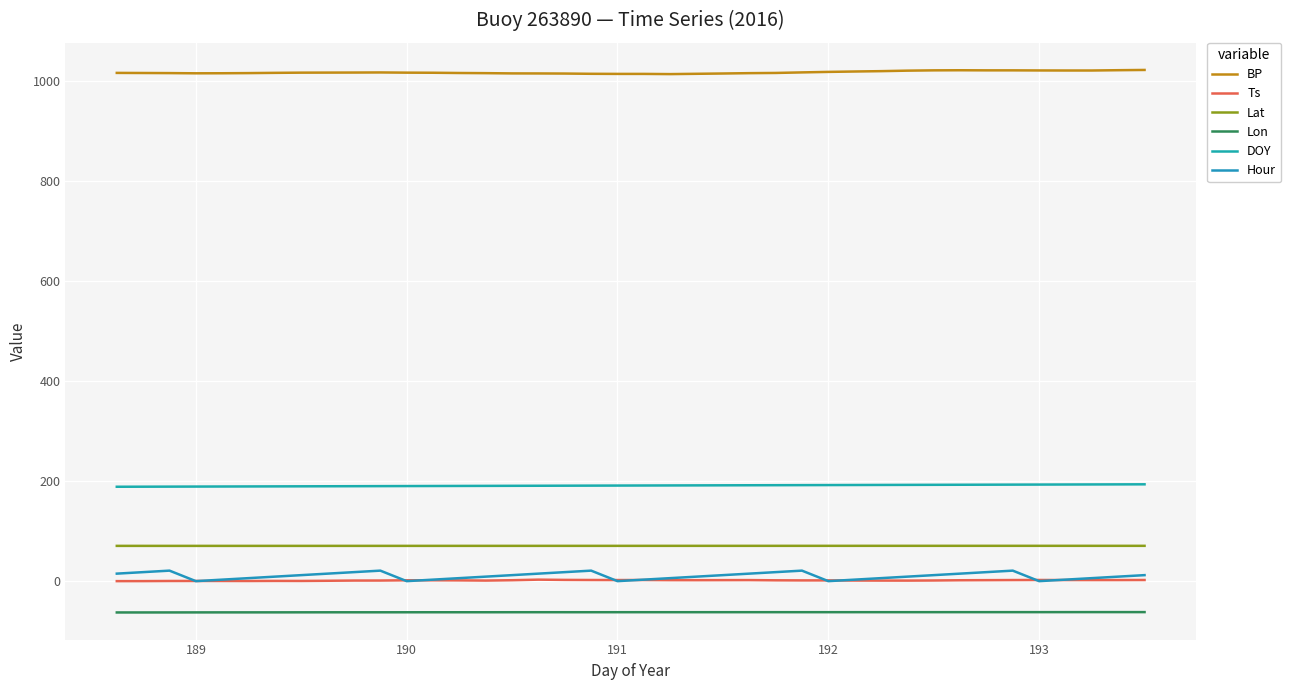

How many lines are shown in the chart?

6